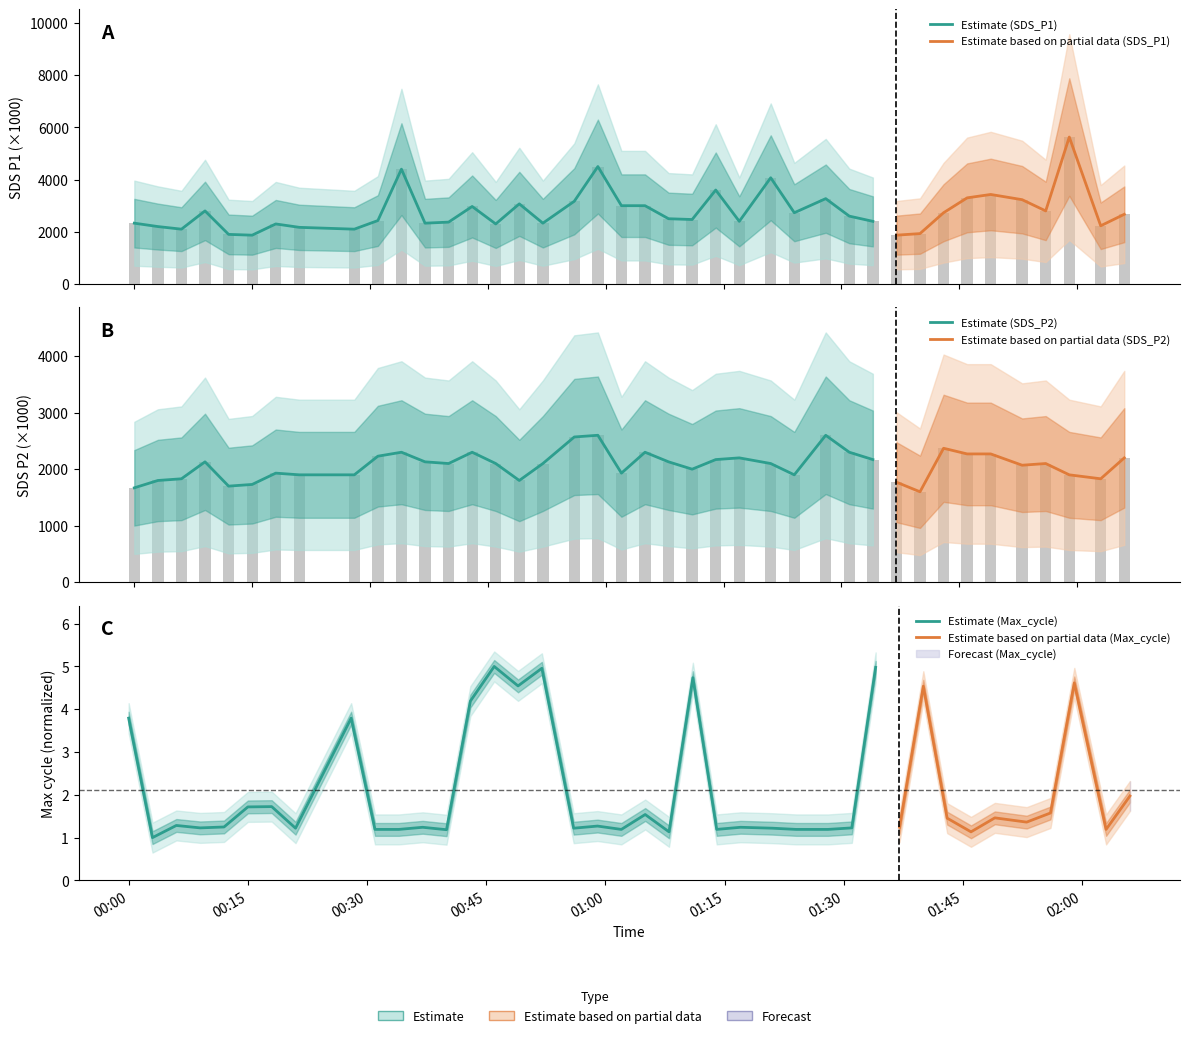

Does the chart contain any negative values?

No